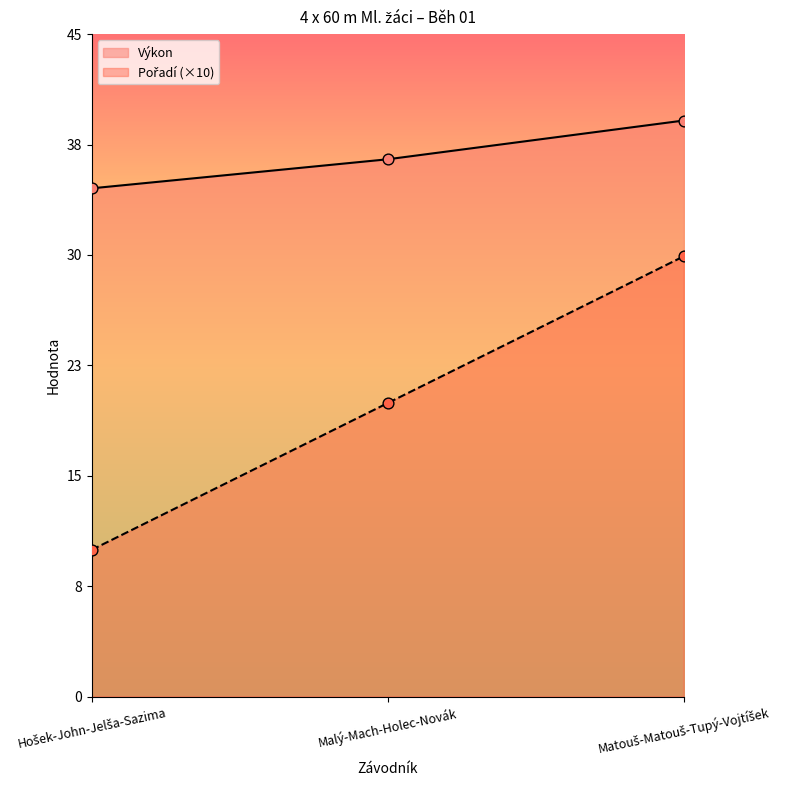

What are all the series names shown in the legend?

Pořadí, Výkon